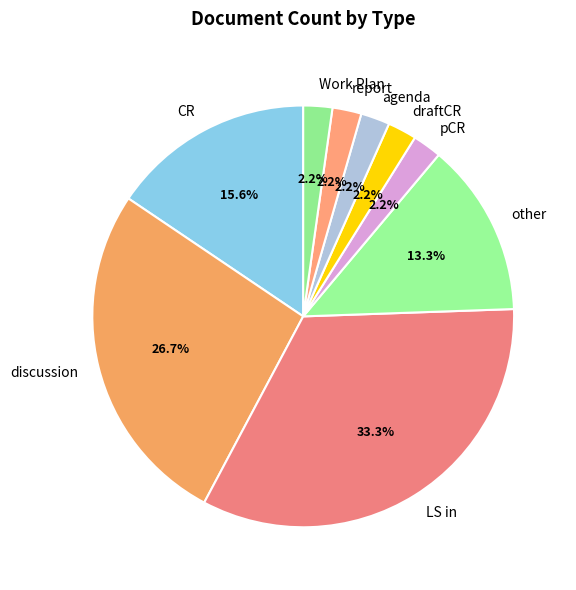

Count the number of slices in the pie.

9